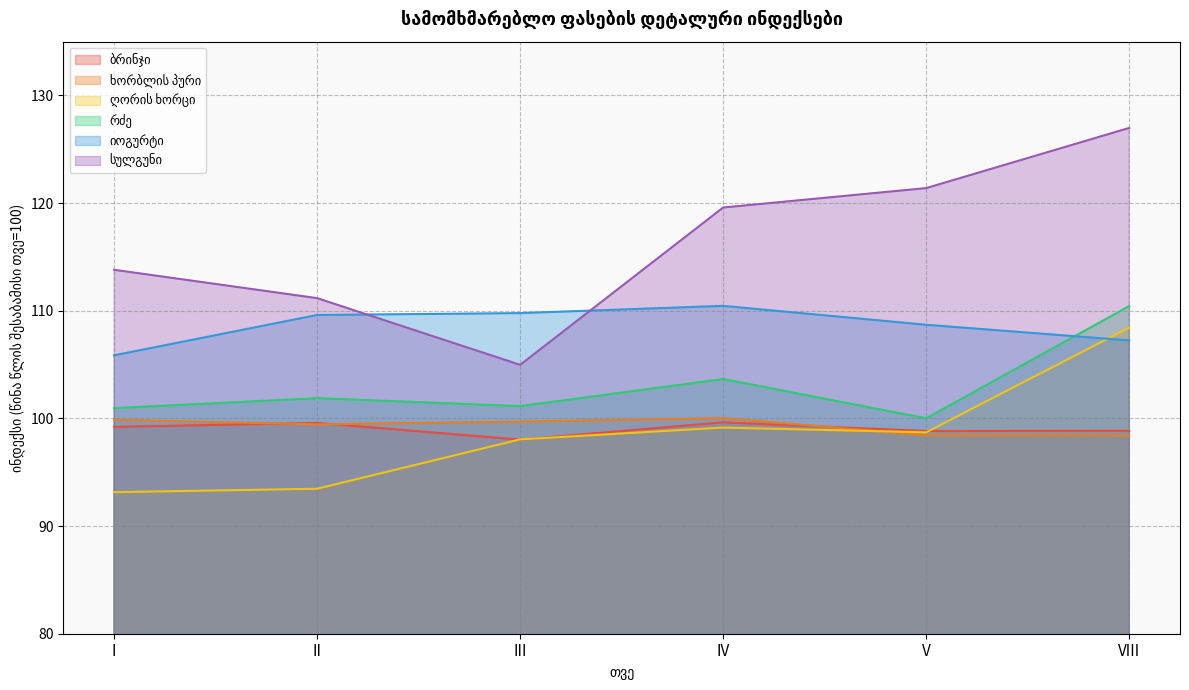

What position from the right is I?

6